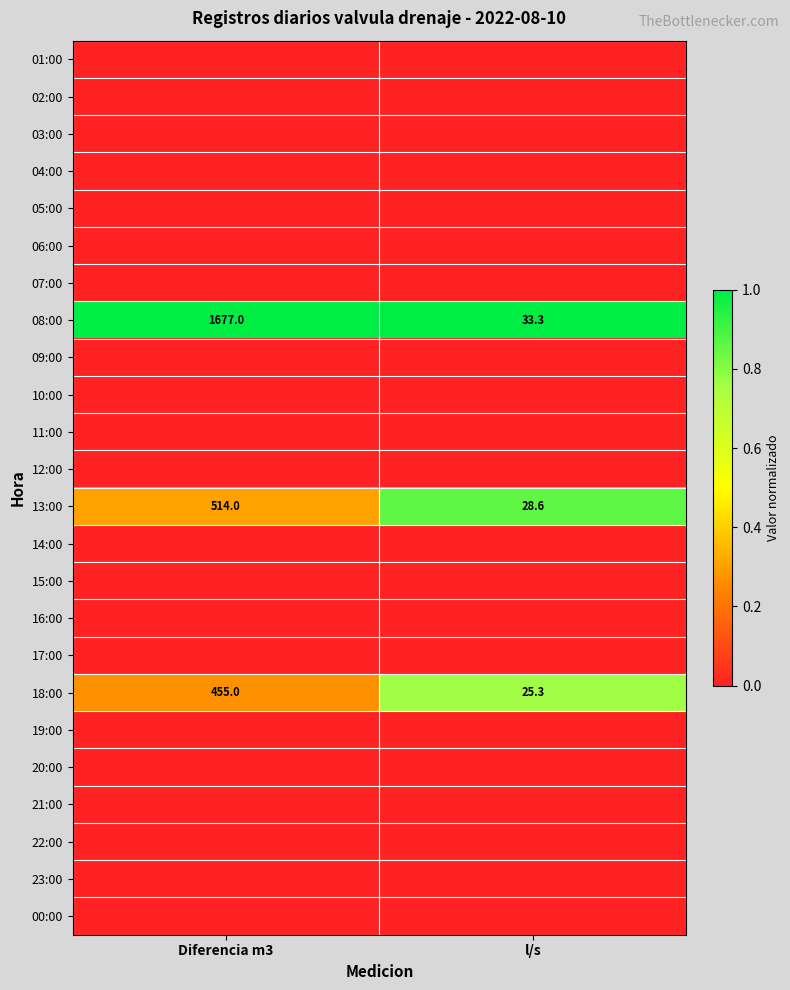

Count the number of data series in this chart.

24